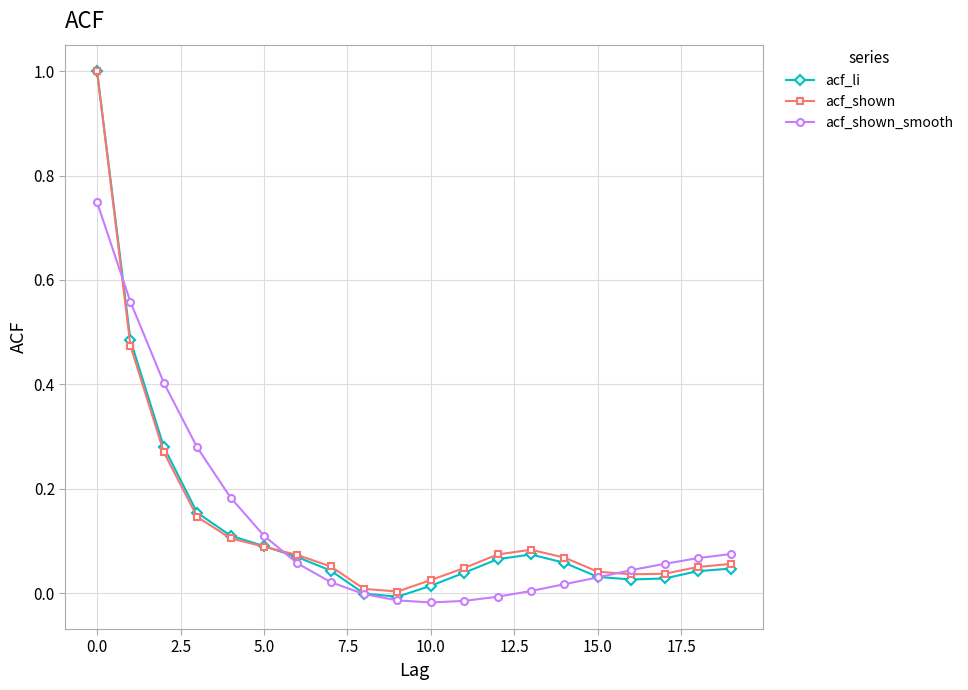

What is the highest value of the acf_shown series?

1.0